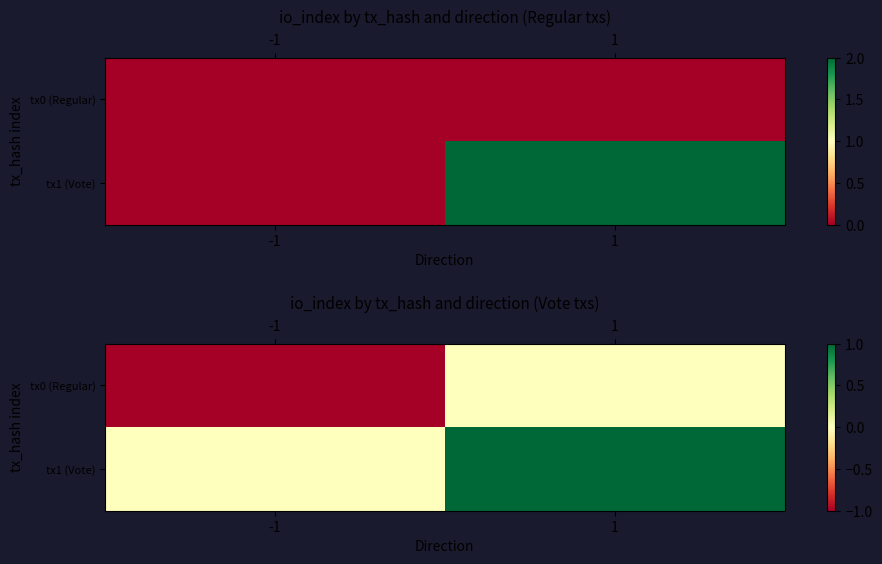

What is the total value across all series at 1?

1